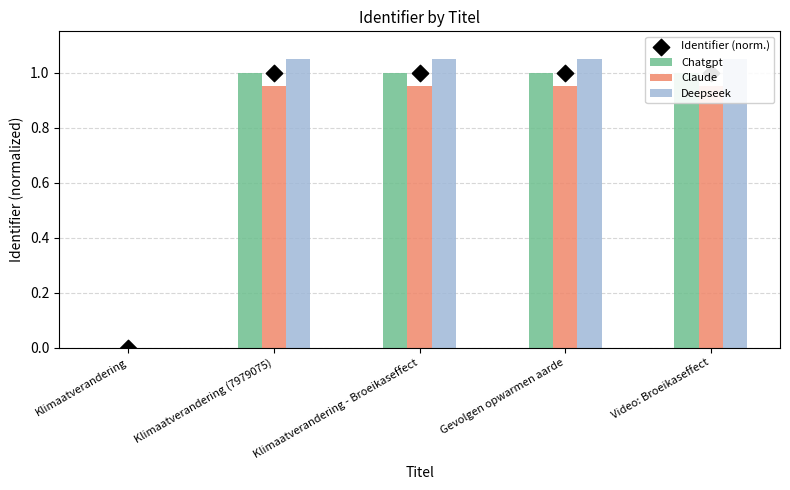

What are all the series names shown in the legend?

Chatgpt, Claude, Deepseek, Identifier (norm.)